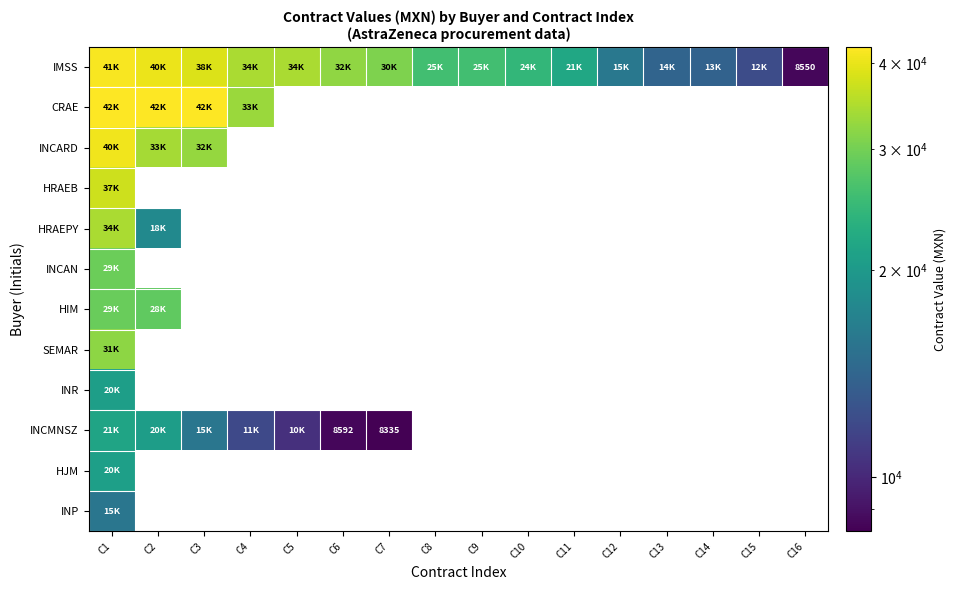

Which series has the largest total across all categories?

IMSS